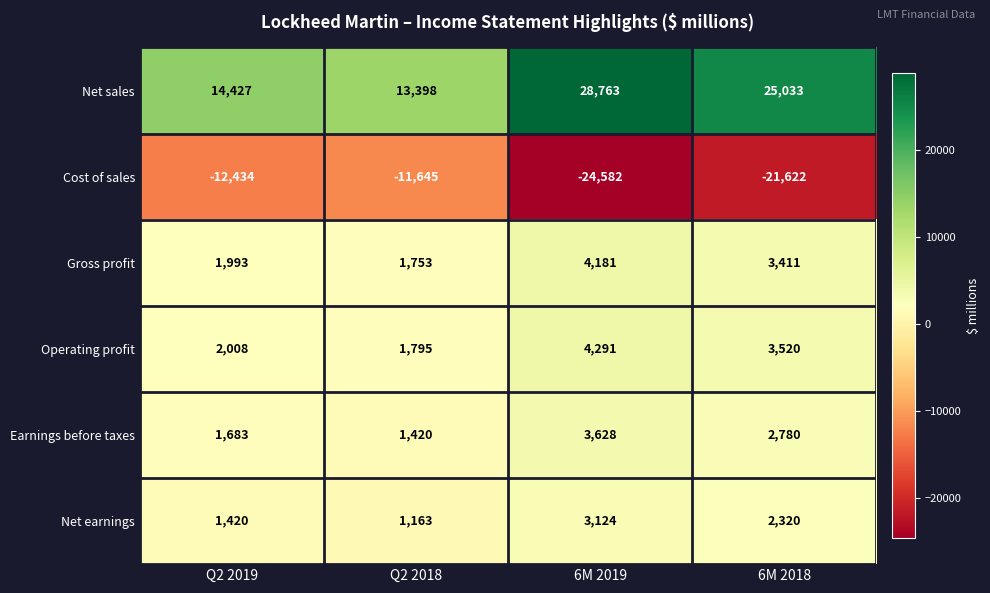

Is it true that Operating profit equals 1795 at Q2 2018?

True